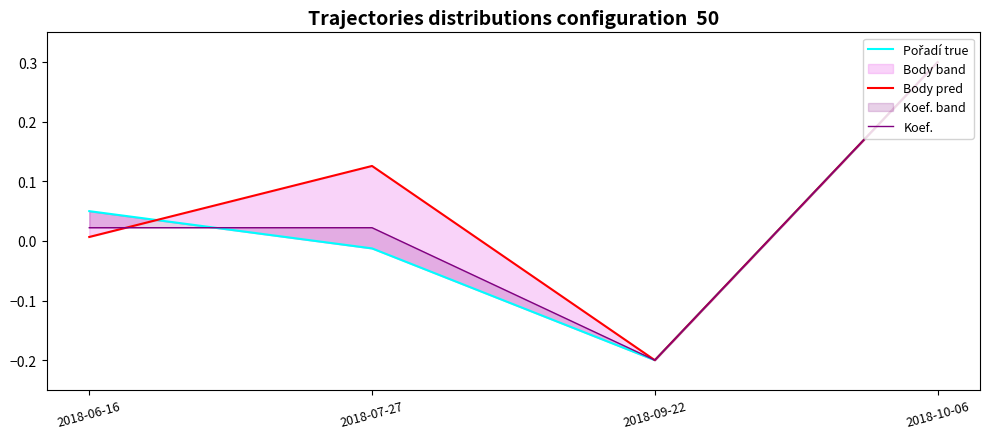

List the labels in order of Pořadí true value, smallest first.

2018-09-22, 2018-07-27, 2018-06-16, 2018-10-06